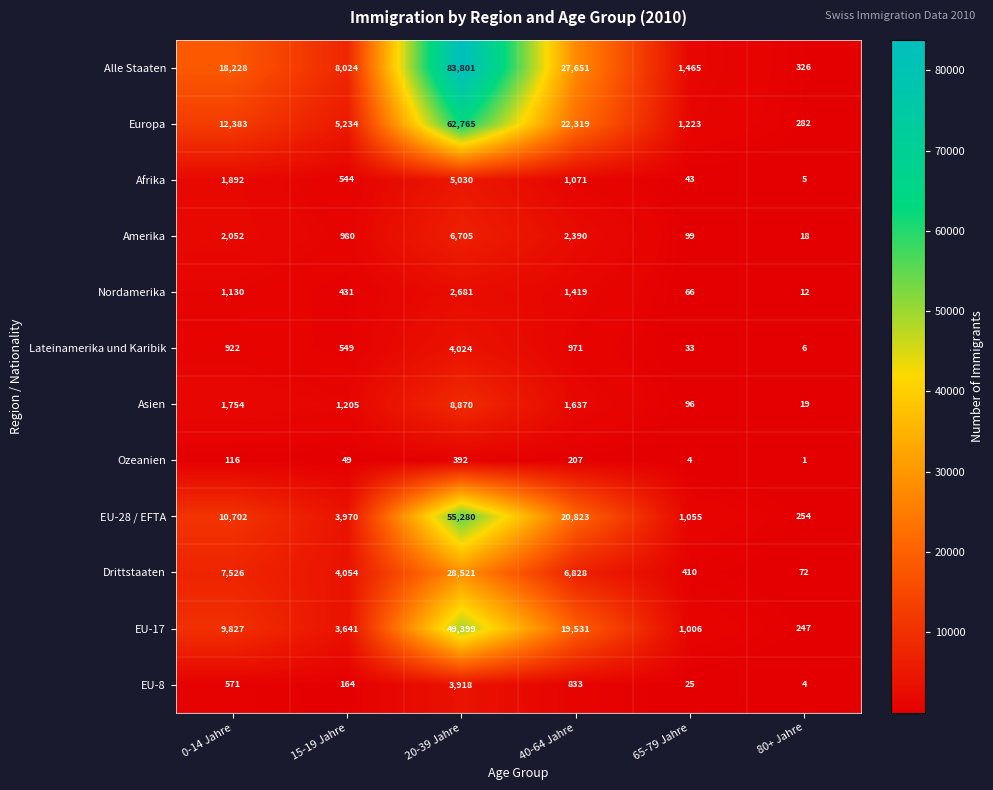

At which category is the sum across all series the highest?

20-39 Jahre